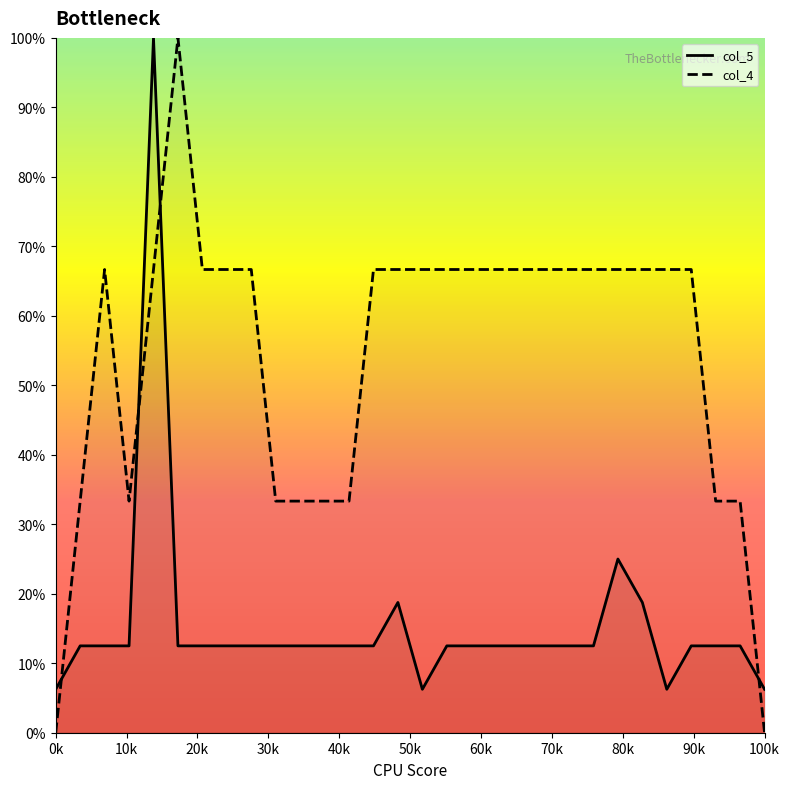

What is the maximum value shown in the chart?

100.0